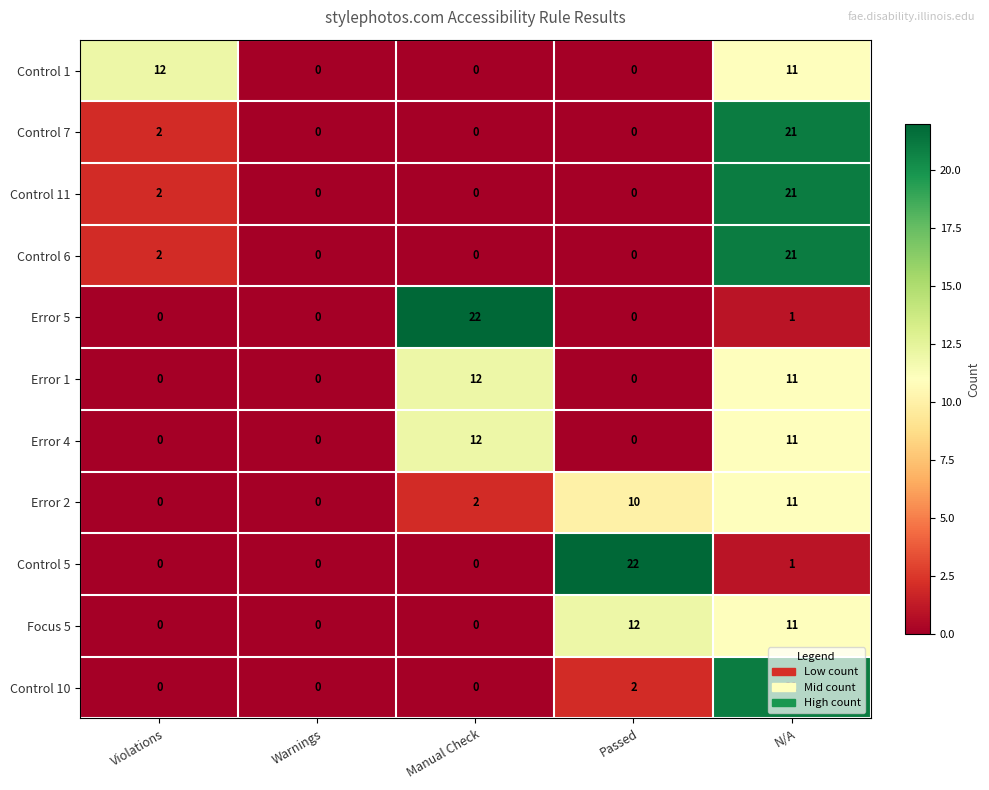

The Control 11 series shows 0 at Warnings. True or false?

True